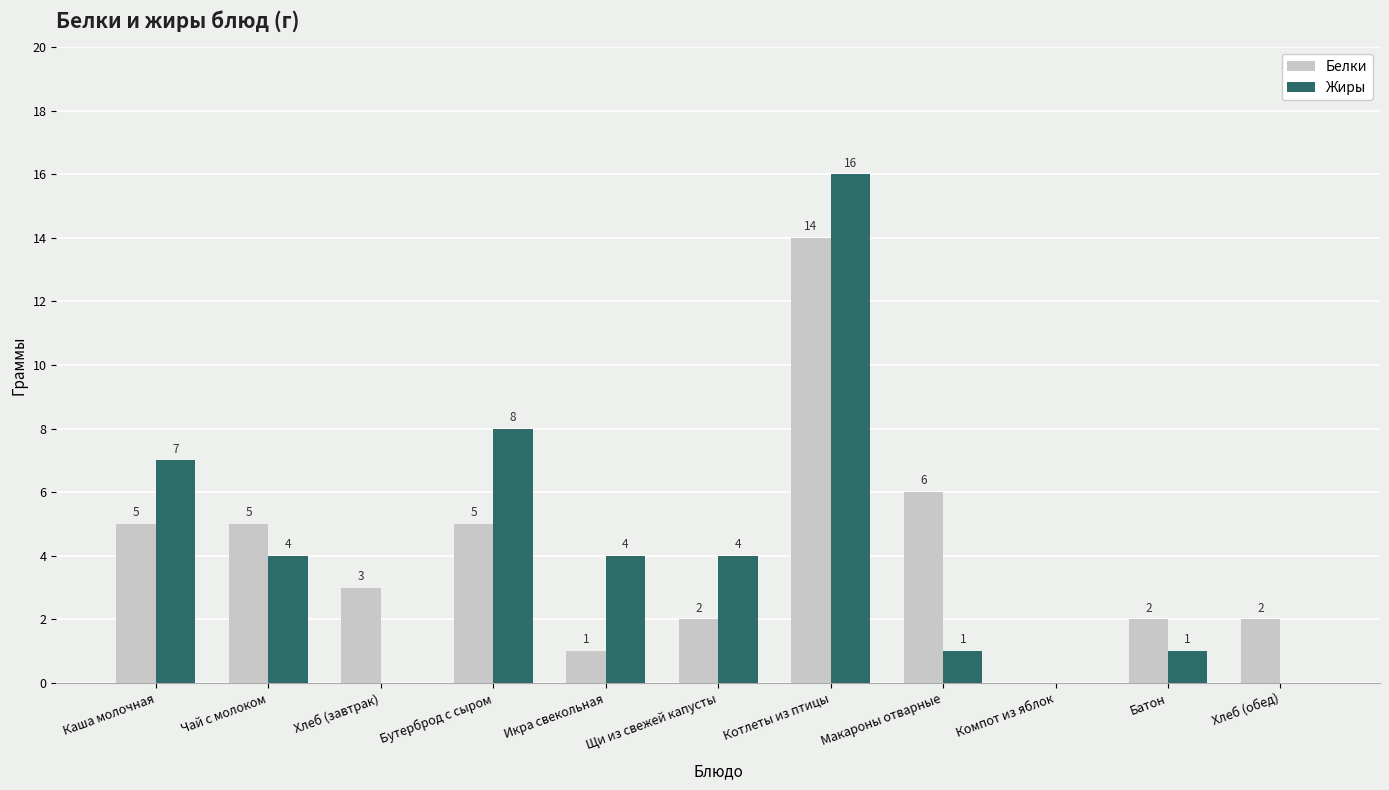

What are all the series names shown in the legend?

Белки, Жиры